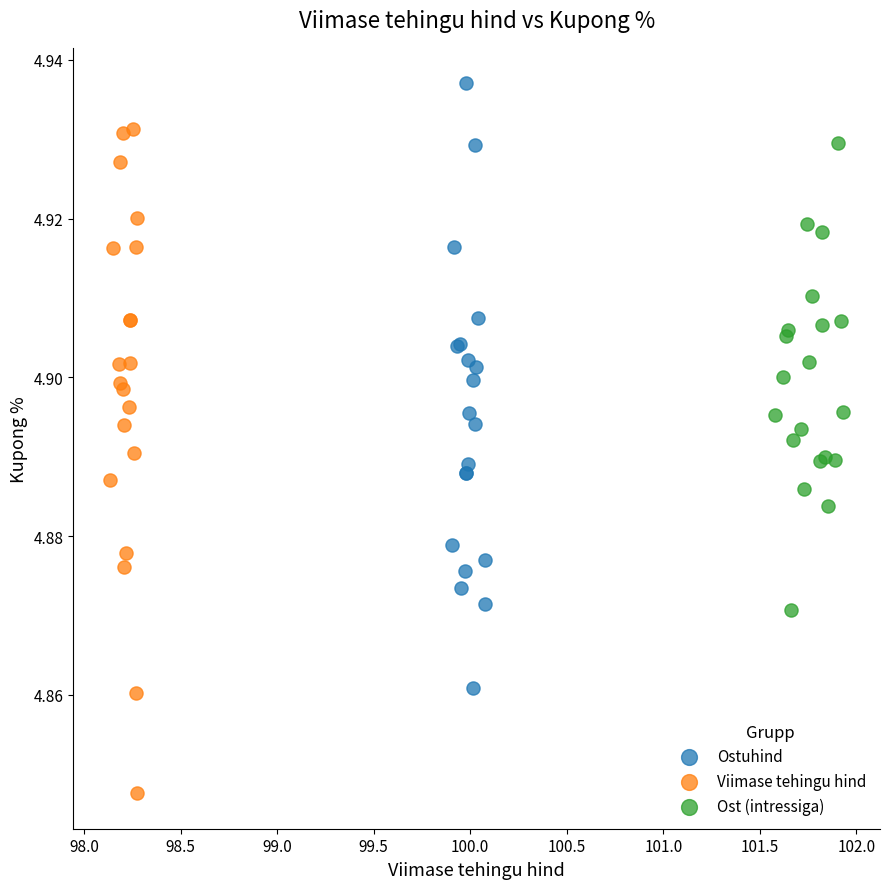

Which series reaches the maximum Y coordinate?

Ostuhind